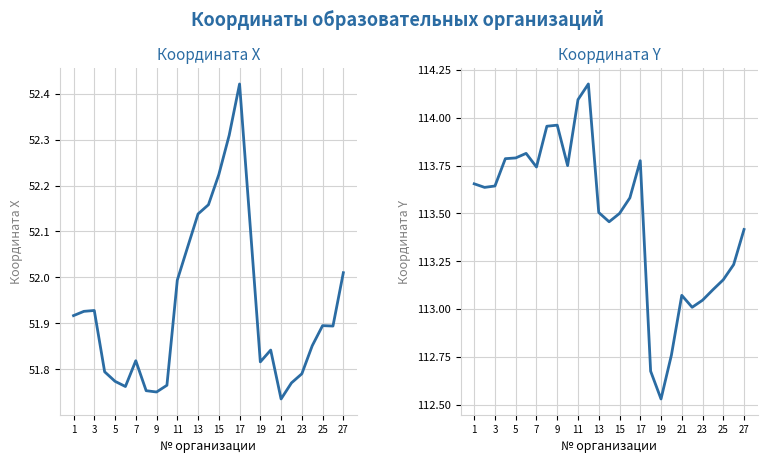

True or false: Координата Y and Координата X cross at least once.

False